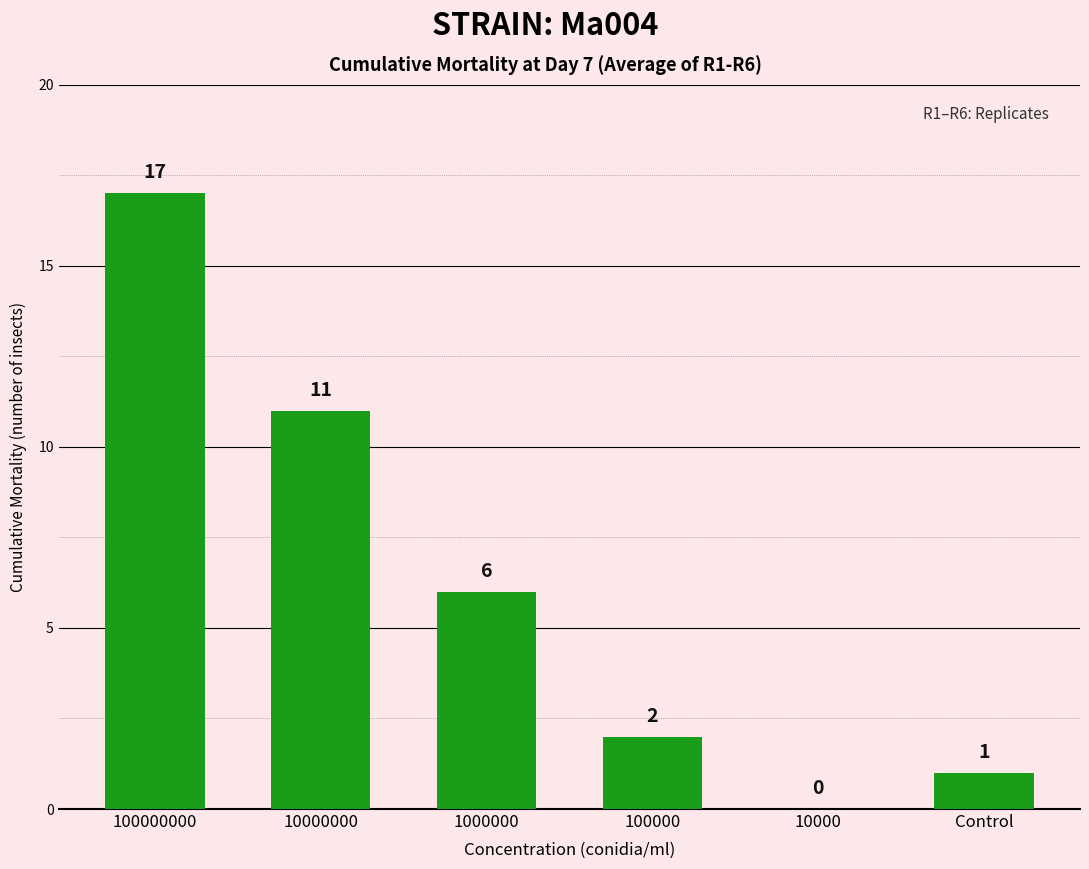

Where is the data nearest to the value 8?

1000000